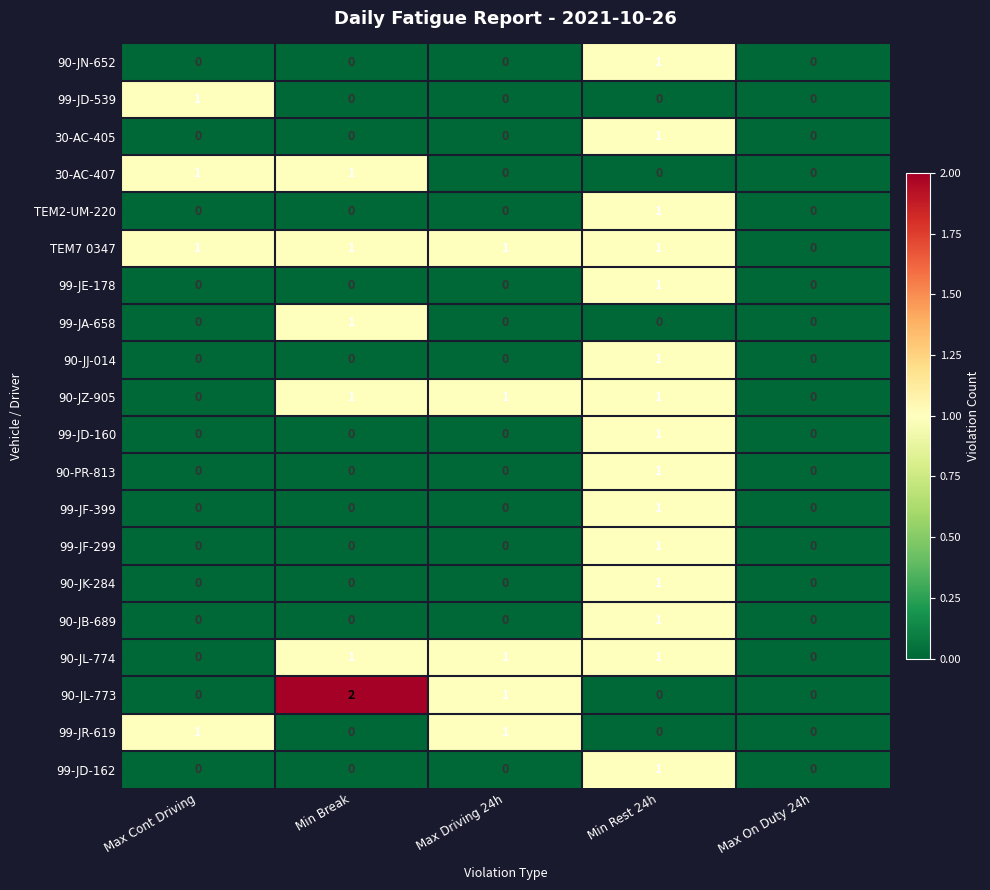

At which category is the sum across all series the highest?

Min Rest 24h